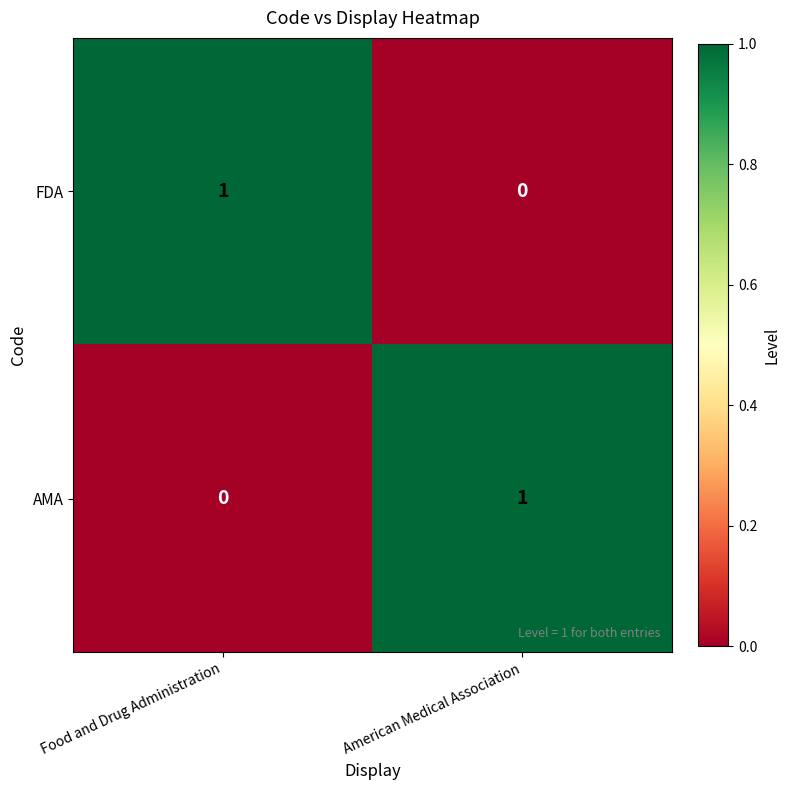

At how many categories does at least one series exceed 0?

2